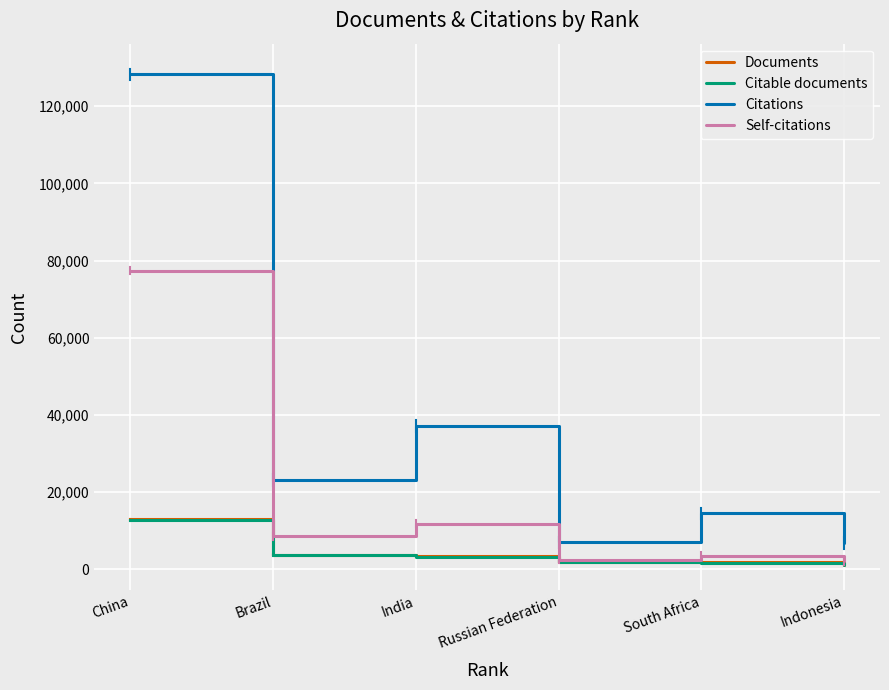

How many interior local valleys does the Citations series have?

2